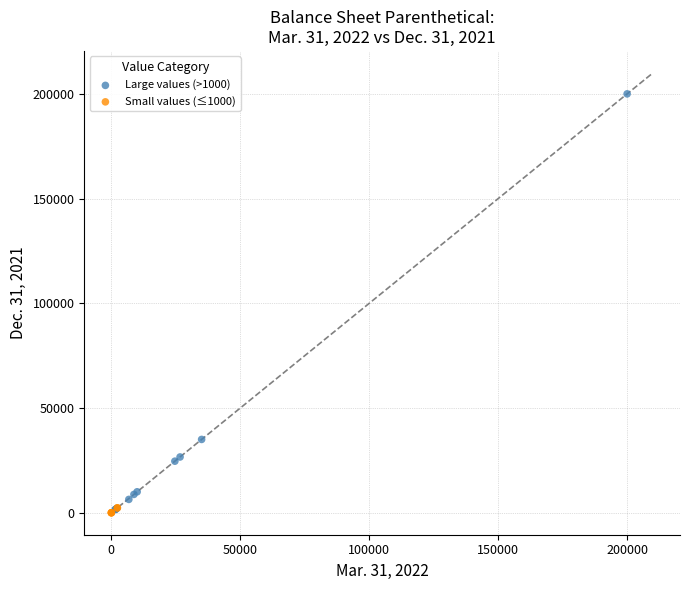

Which series has the largest Y range (max minus min)?

Large values (>1000)